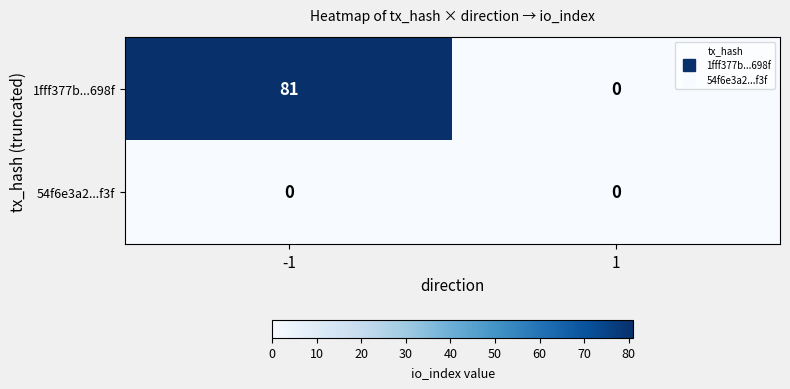

What is the maximum value shown in the chart?

81